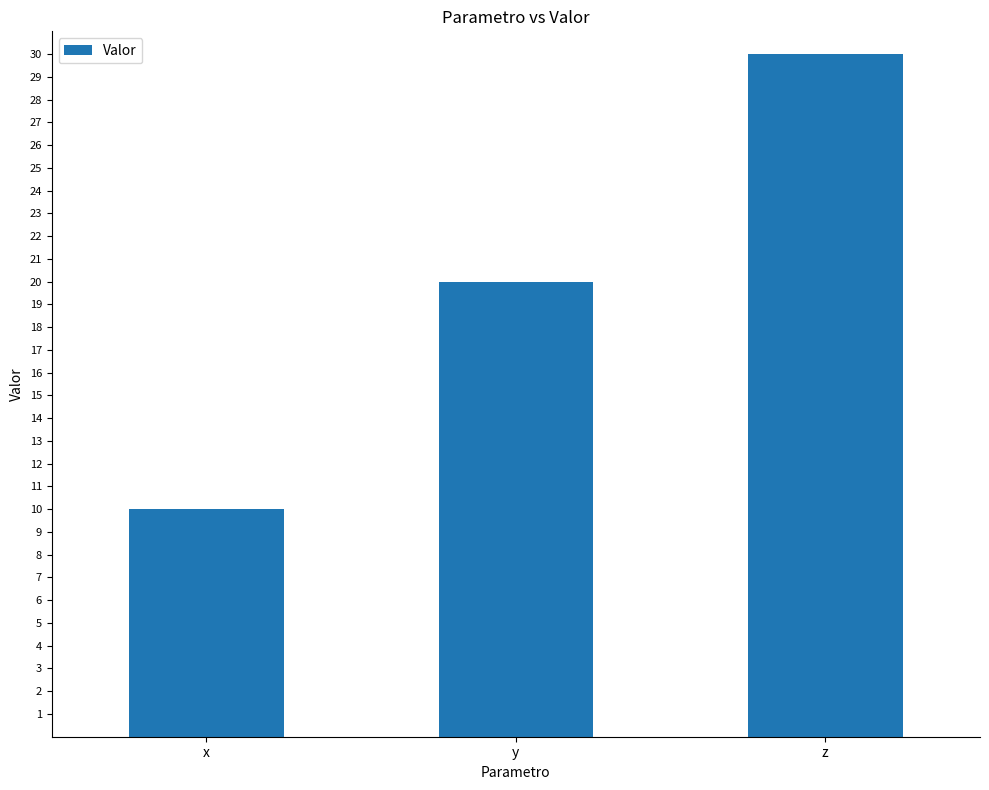

List the labels in order of value, smallest first.

x, y, z